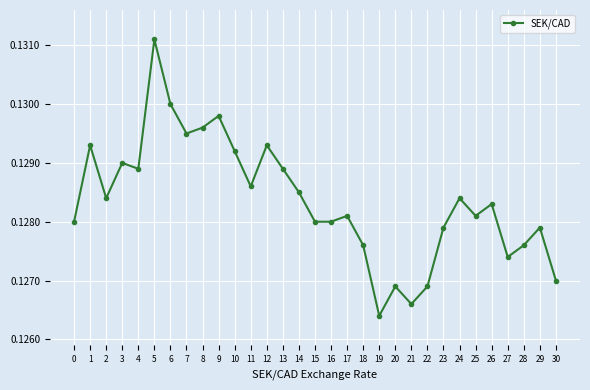

Which category has the lowest value across all series?

19